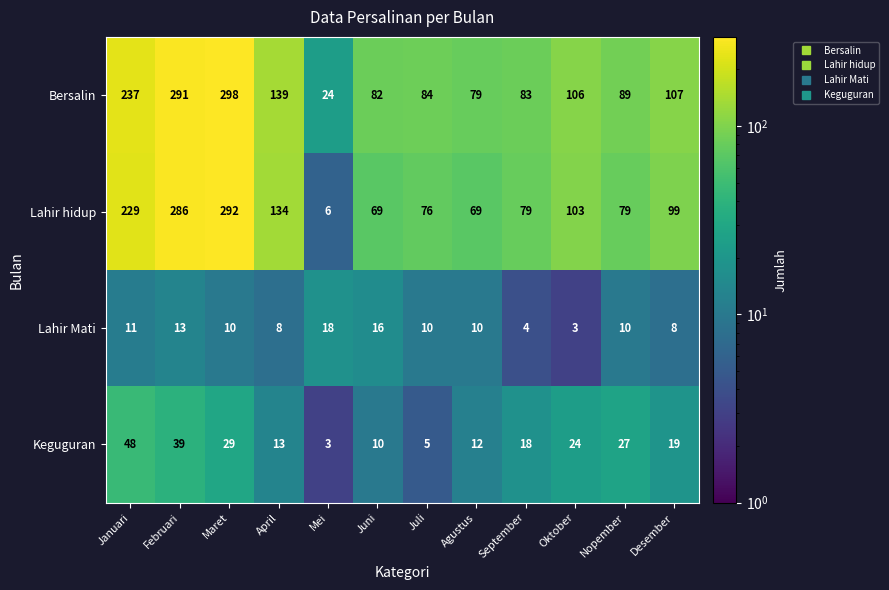

What is the total value across all series at Juli?

175